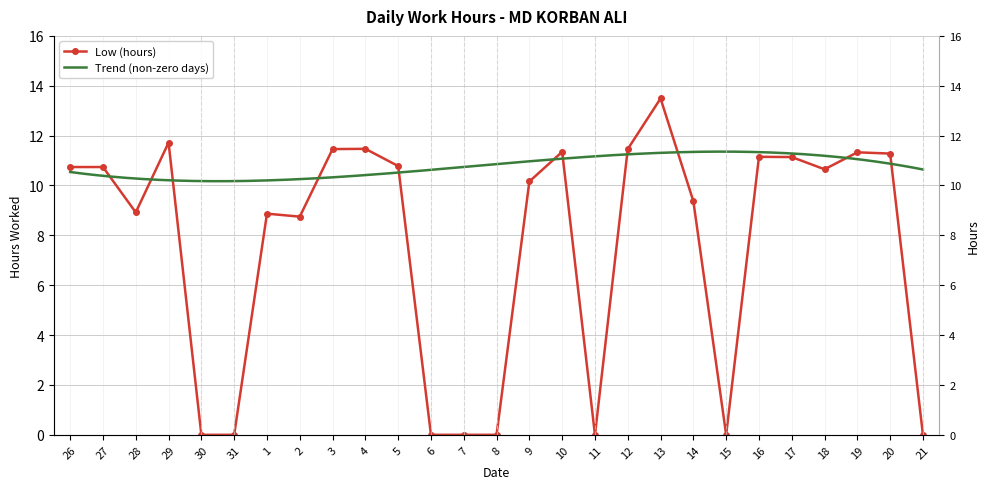

Does the chart have visible grid lines?

Yes